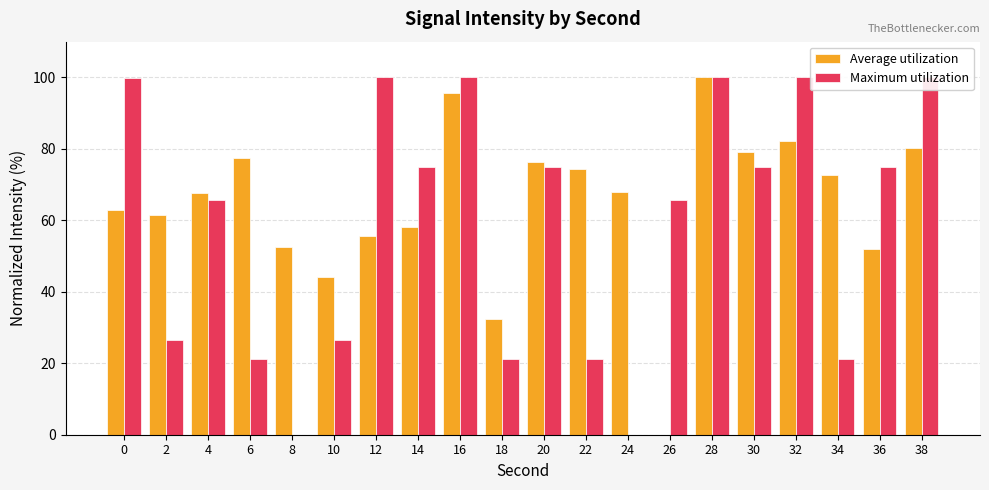

At how many categories does at least one series exceed 57?

17